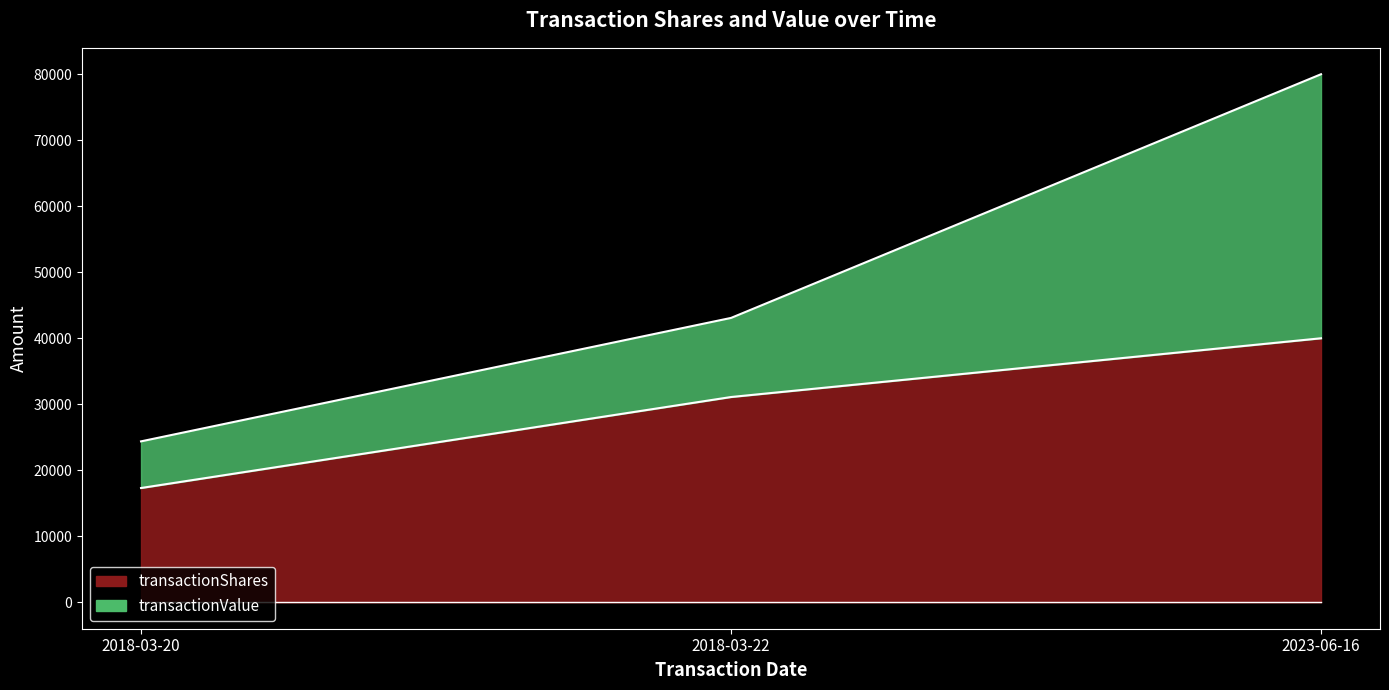

Reading right to left, what are all the values shown in this chart?

transactionShares: 2023-06-16=40000.0	2018-03-22=31100.0	2018-03-20=17316.0
transactionValue: 2023-06-16=80000.0	2018-03-22=43083.6	2018-03-20=24383.2